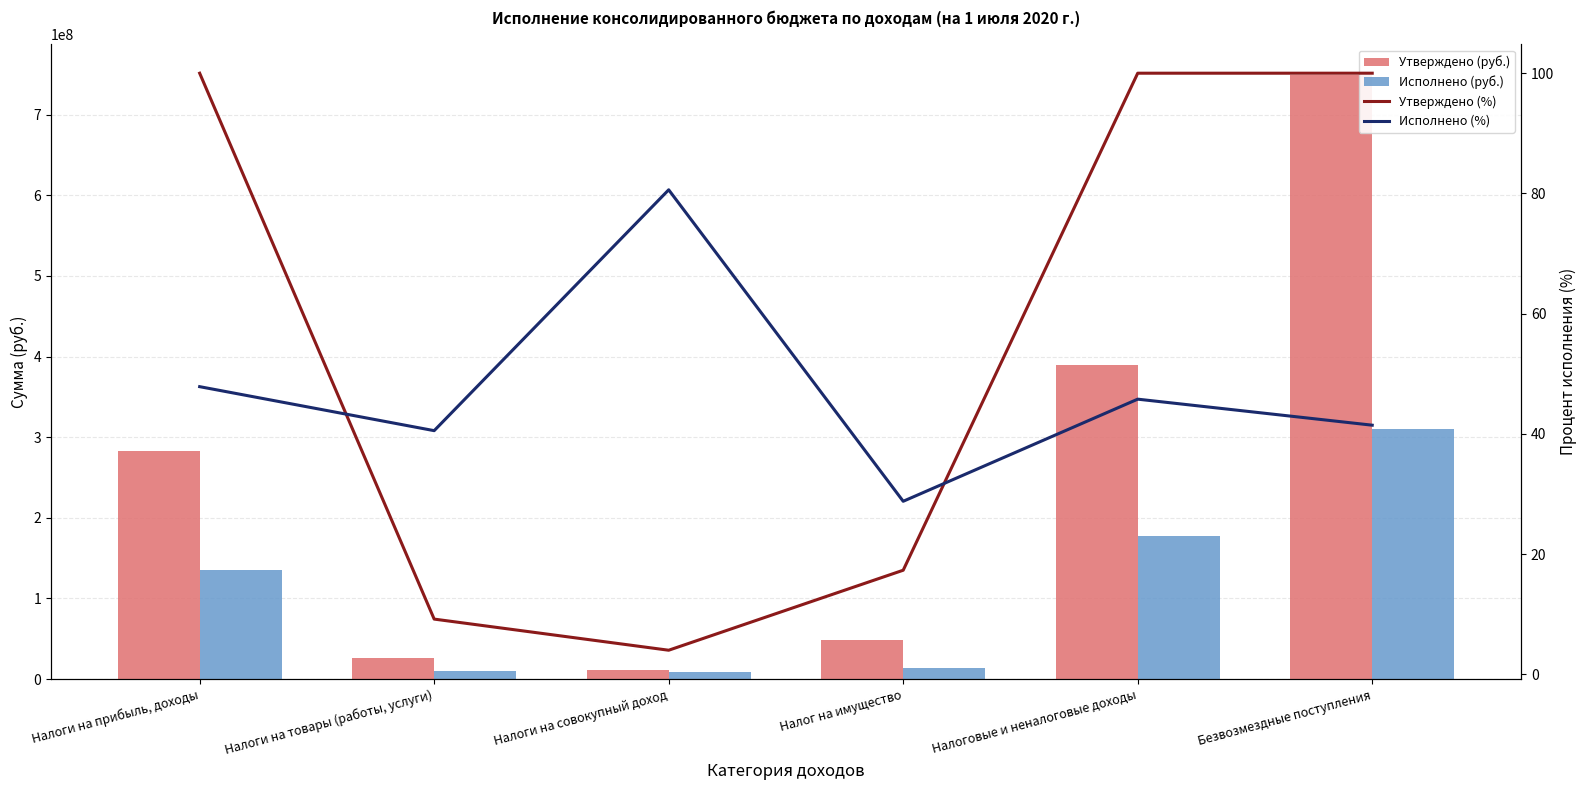

What is the difference between the maximum and minimum values in the Утверждено (%) series?

96.0